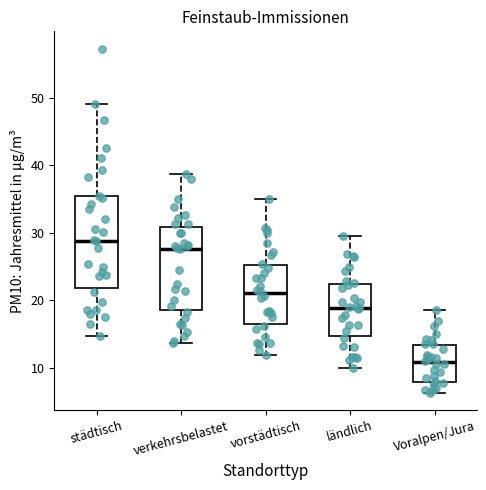

Reading left to right, transcribe this box plot: for each box, give where its median line is, the range the box spans, and where its two whiskers end, as read against the y-axis. The values are not printed on the chart, so give them approximately, as read against the axis.

städtisch: median 29, box 22 to 35, whiskers 15 to 49
verkehrsbelastet: median 28, box 19 to 31, whiskers 14 to 39
vorstädtisch: median 21, box 17 to 25, whiskers 12 to 35
ländlich: median 19, box 15 to 22, whiskers 10 to 30
Voralpen/Jura: median 11, box 8 to 13, whiskers 6 to 19